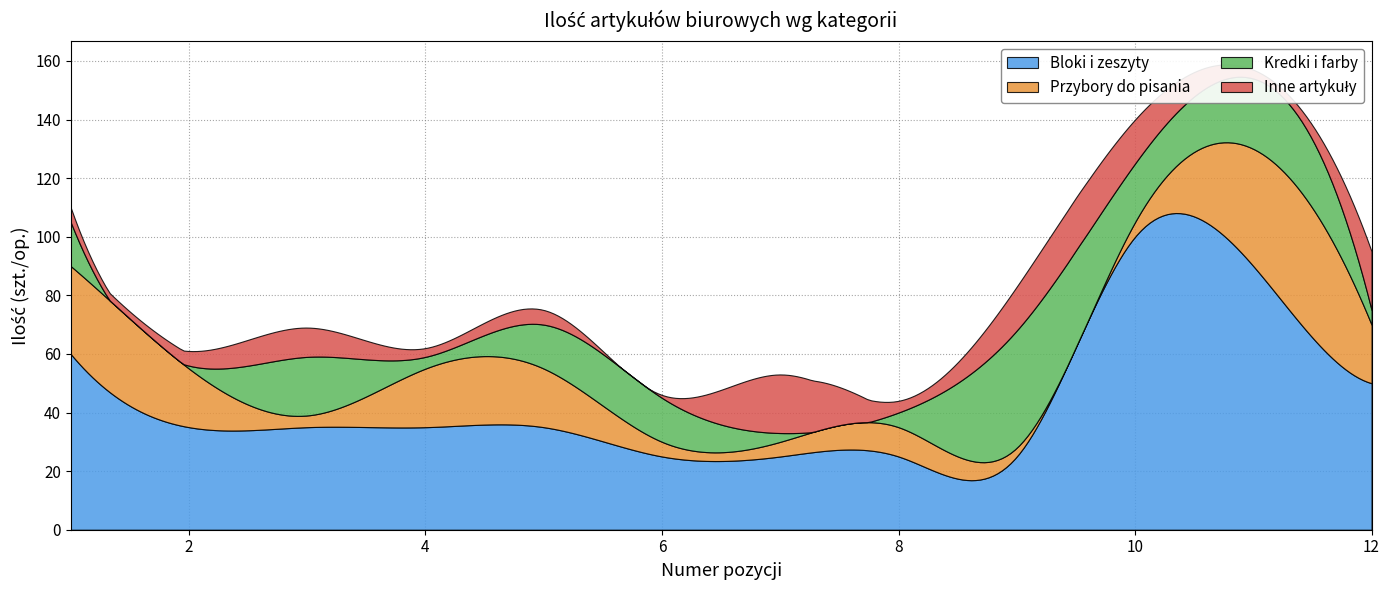

What is the greatest value displayed?

100